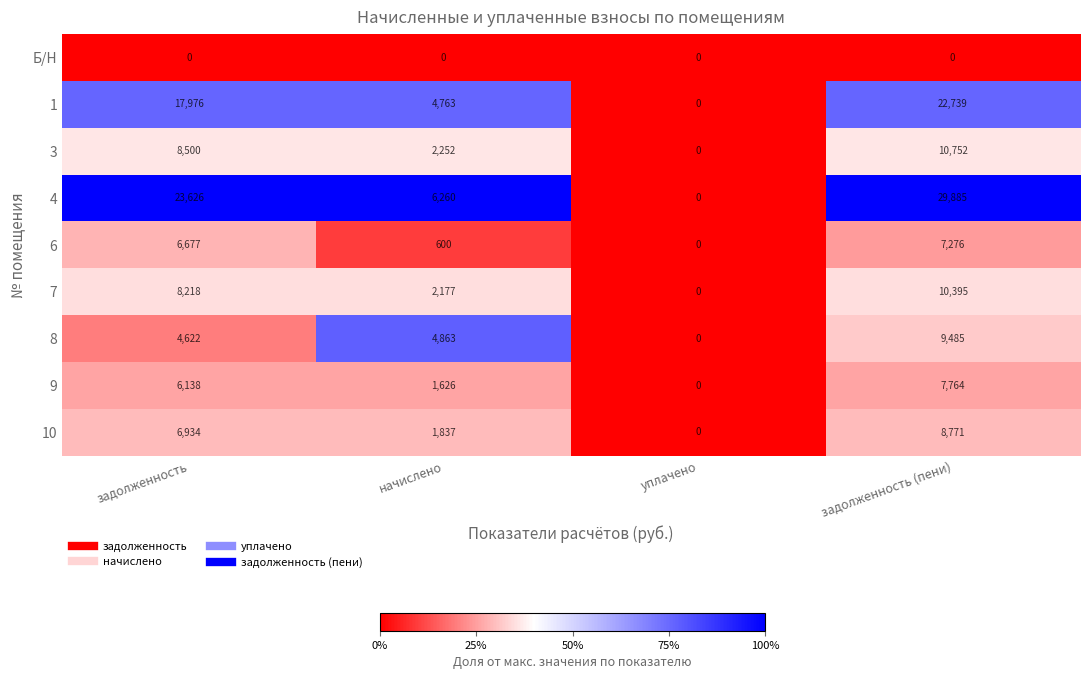

The value of 1 at задолженность is 17976. True or false?

True